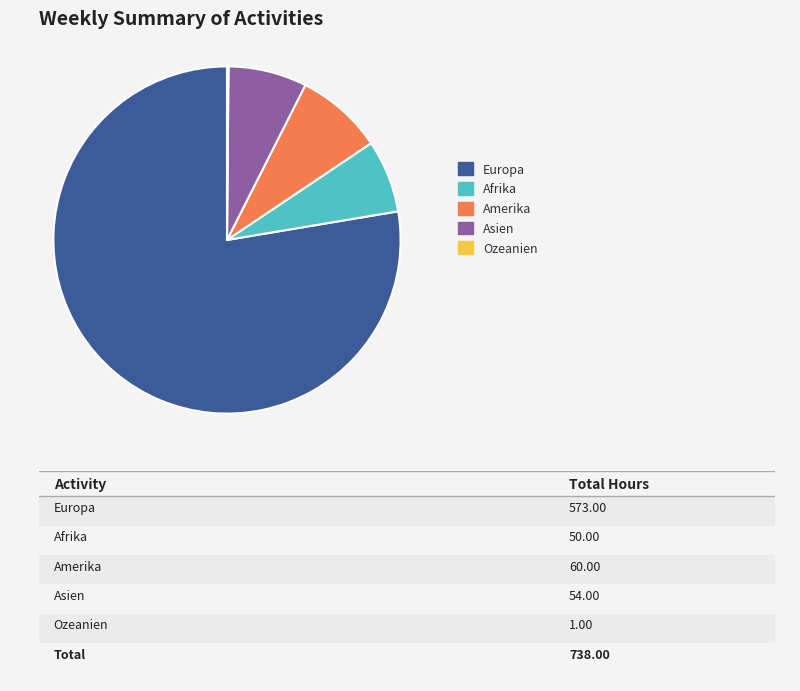

Does any single category account for the majority?

Yes